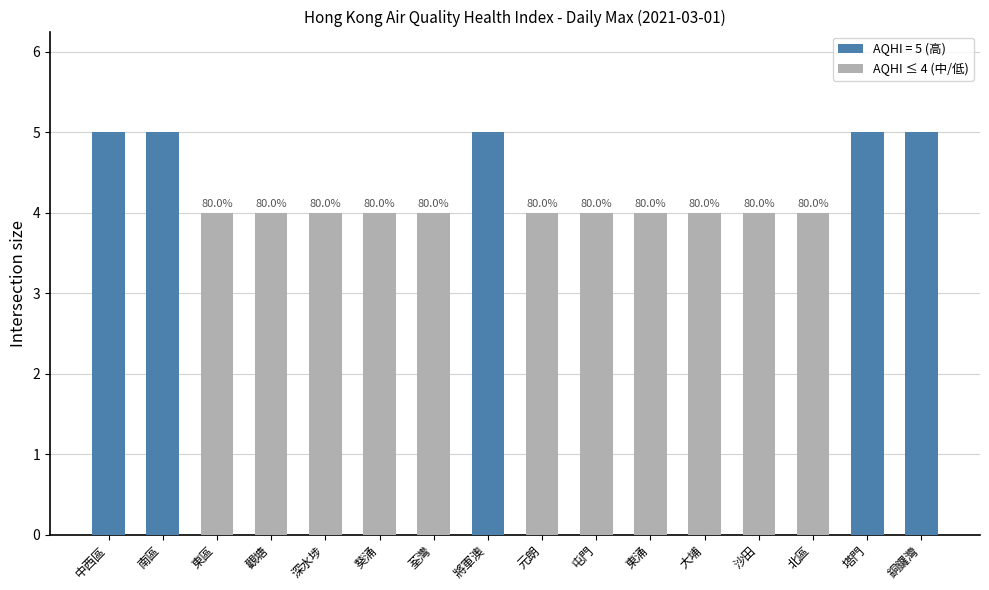

At which label is the value closest to 4?

東區